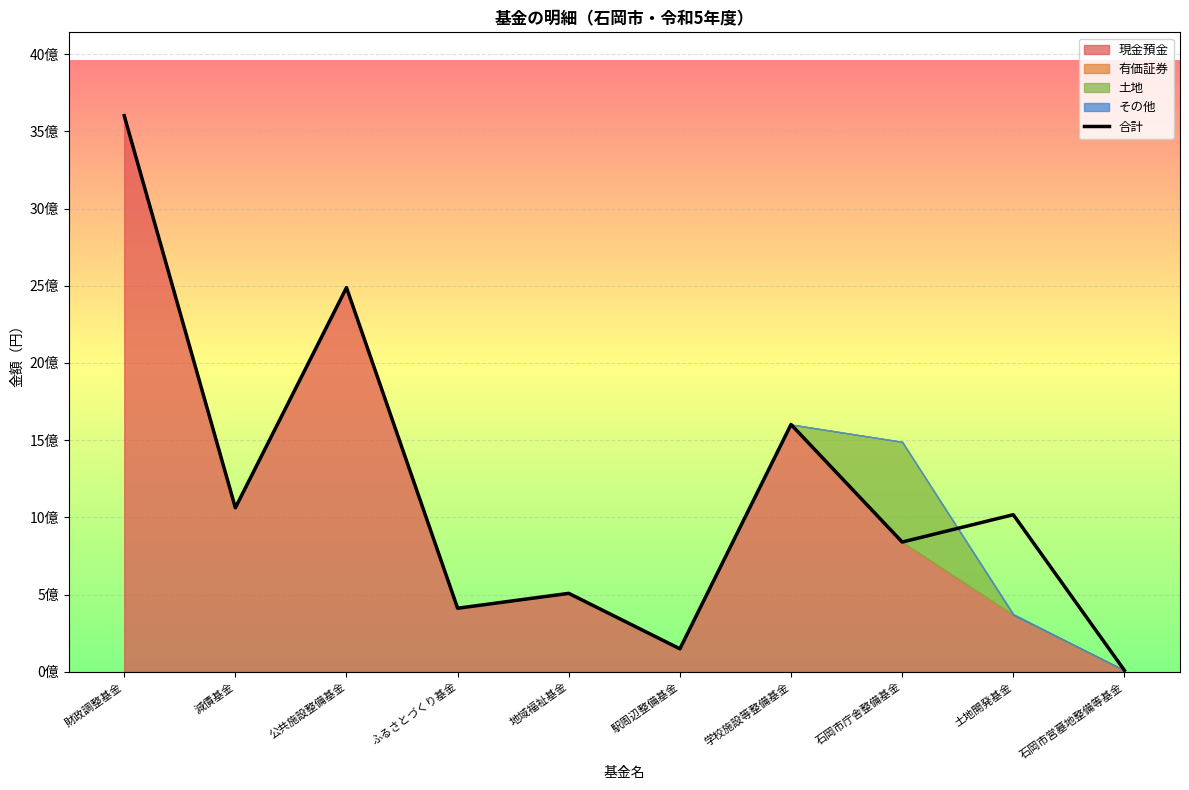

The chart shows a value of 247048500 at 地域福祉基金. True or false?

False